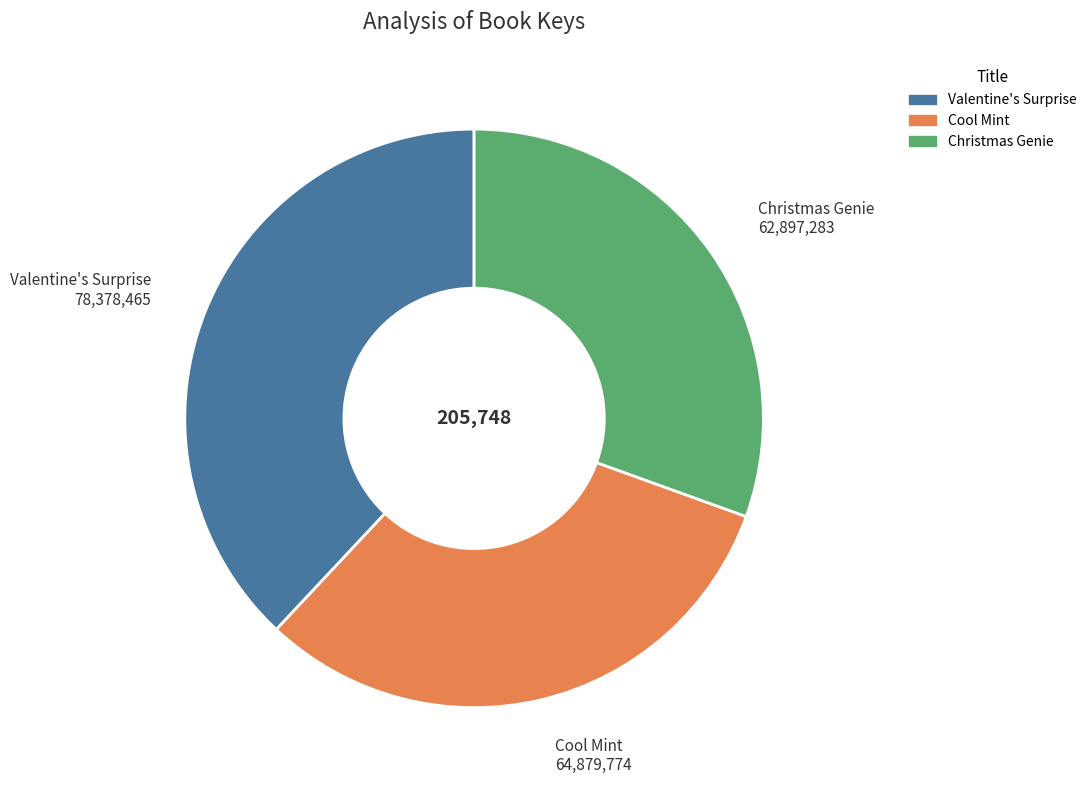

Count the number of slices in the pie.

3